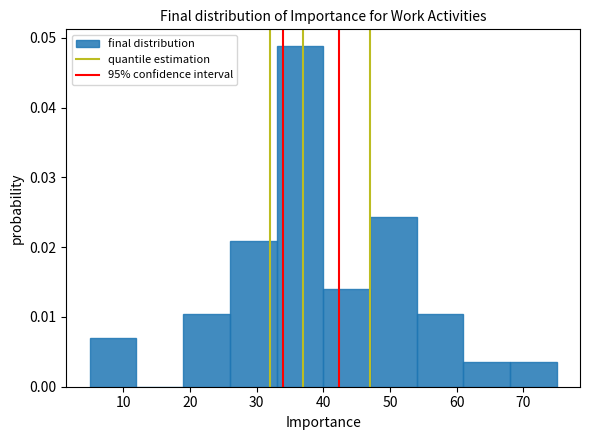

Reading left to right, list every bar in this chart as the range it spans on the x-axis followed by its height. The values are not printed on the chart, so give them approximately, as read against the axis.

5 to 12: 0.007
12 to 19: 0
19 to 26: 0.010
26 to 33: 0.021
33 to 40: 0.049
40 to 47: 0.014
47 to 54: 0.024
54 to 61: 0.010
61 to 68: 0.003
68 to 75: 0.003